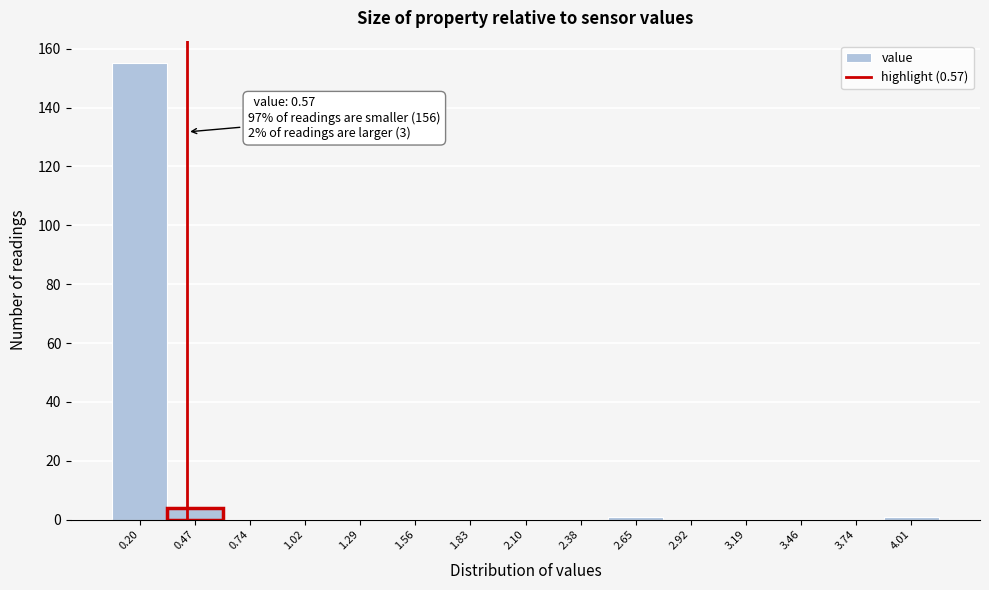

Reading left to right, transcribe all the data shown in this chart.

0.20=155	0.47=4	0.74=0	1.02=0	1.29=0	1.56=0	1.83=0	2.10=0	2.38=0	2.65=1	2.92=0	3.19=0	3.46=0	3.74=0	4.01=1